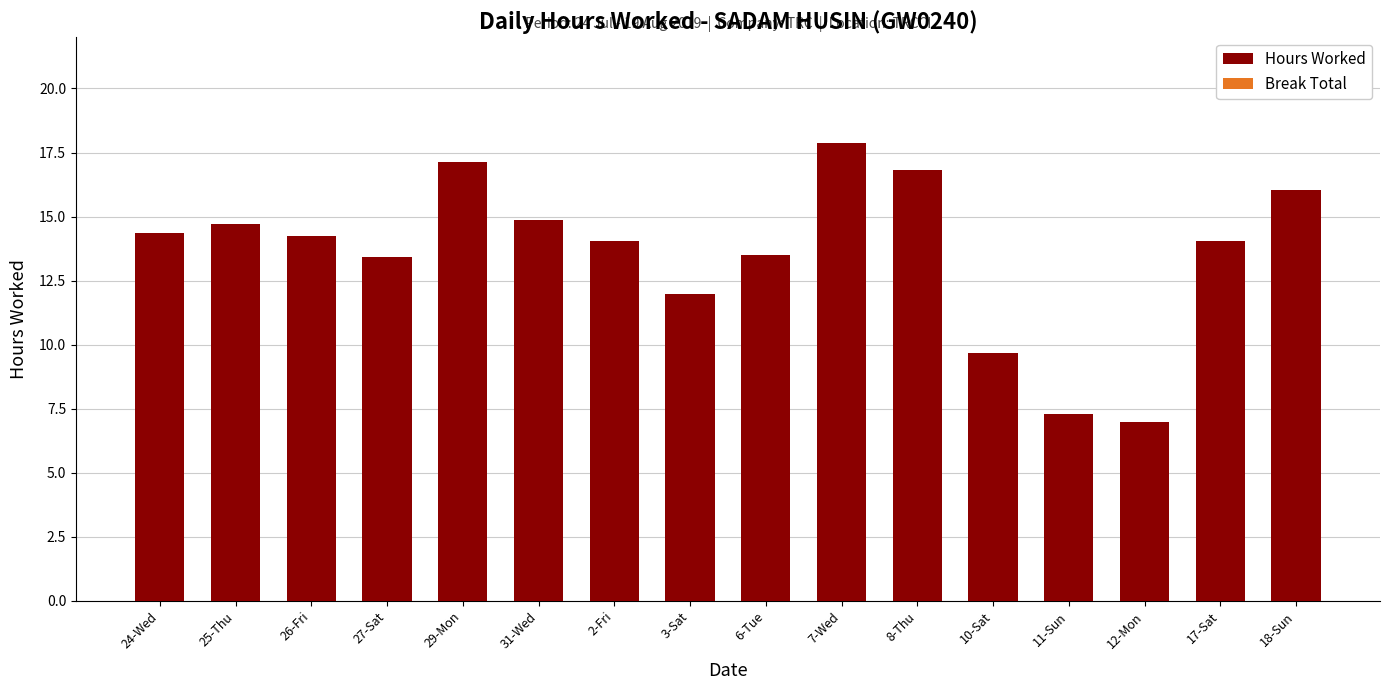

What is the change in value from 26-Fri to 12-Mon?

-7.2